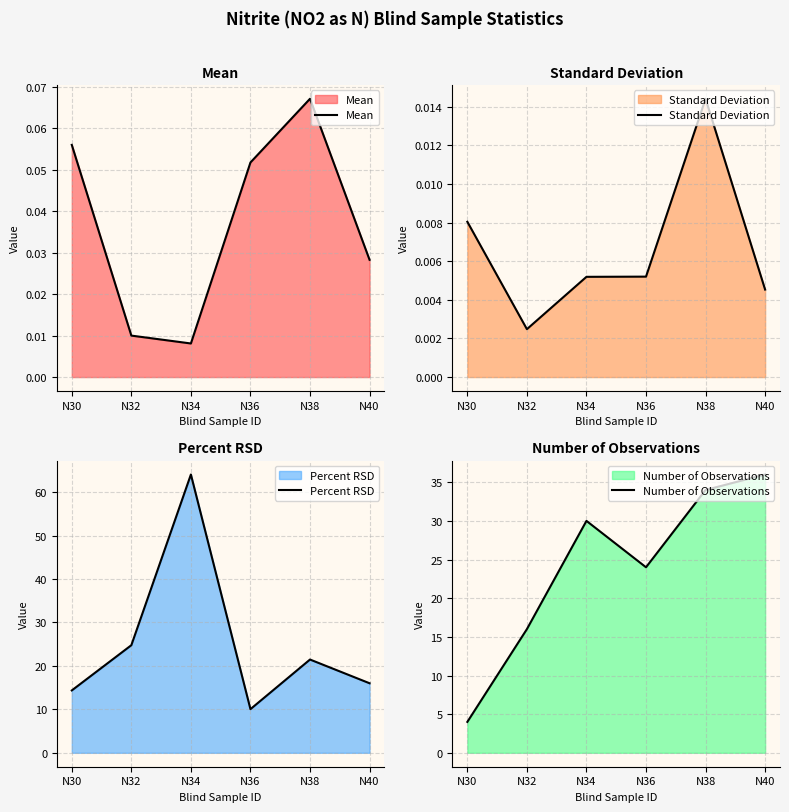

True or false: Mean and Number of Observations cross at least once.

False